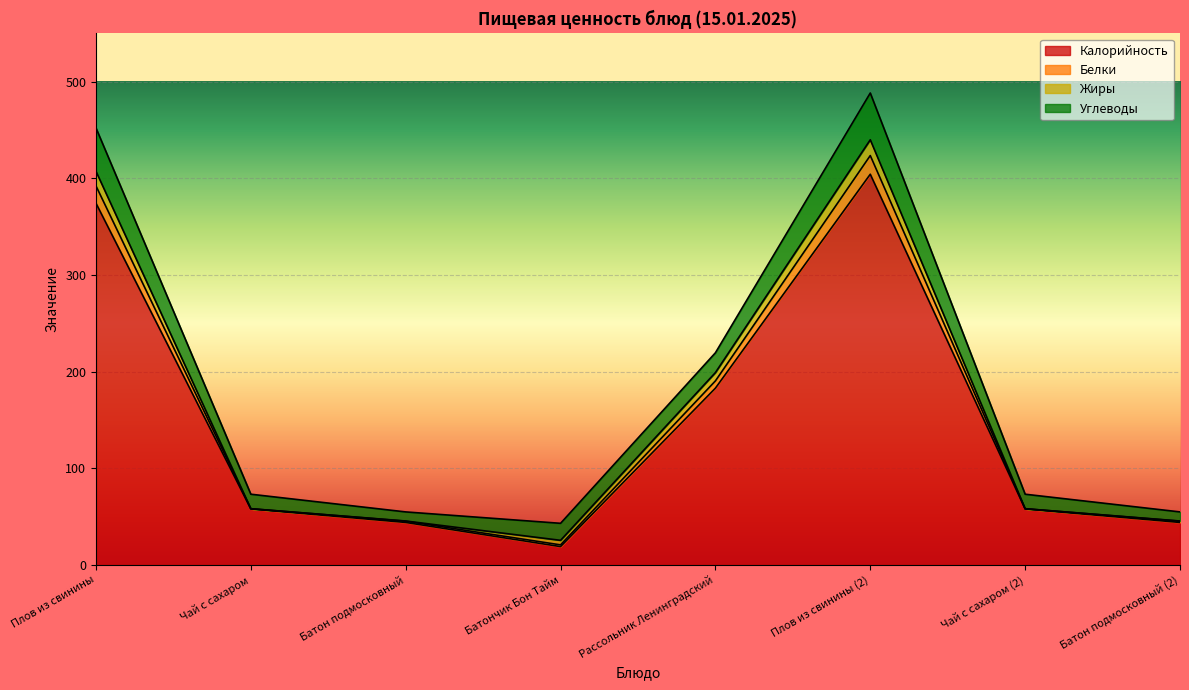

True or false: Калорийность and Белки intersect in this chart.

False